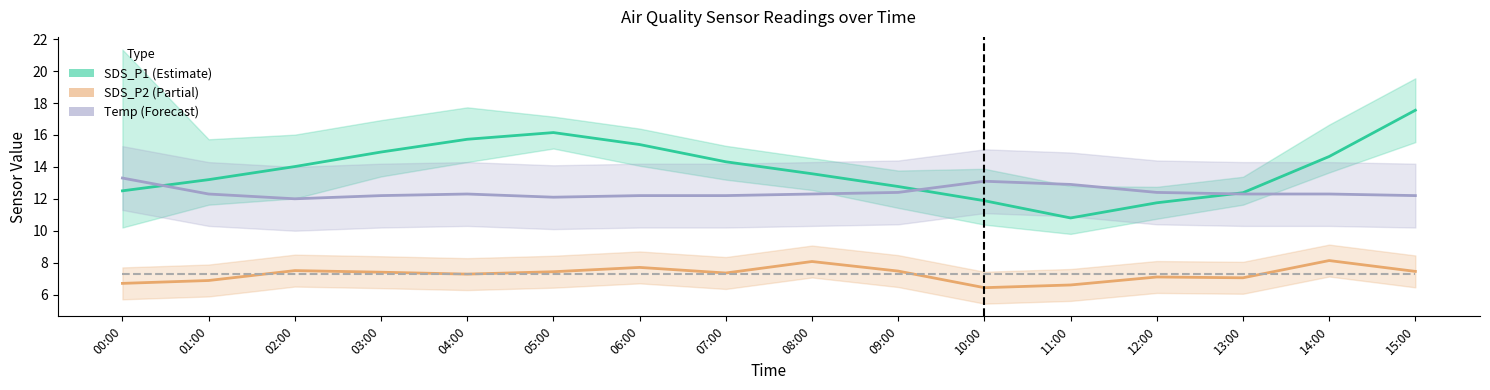

Reading left to right, what are all the values shown in this chart?

SDS_P1 (Estimate): 00:00=12.5	01:00=13.2	02:00=14.0	03:00=14.9	04:00=15.7	05:00=16.1	06:00=15.4	07:00=14.3	08:00=13.6	09:00=12.8	10:00=11.9	11:00=10.8	12:00=11.8	13:00=12.4	14:00=14.7	15:00=17.6
SDS_P2 (Partial): 00:00=6.7	01:00=6.9	02:00=7.5	03:00=7.4	04:00=7.3	05:00=7.4	06:00=7.7	07:00=7.3	08:00=8.1	09:00=7.5	10:00=6.4	11:00=6.6	12:00=7.1	13:00=7.0	14:00=8.1	15:00=7.5
Temp (Forecast): 00:00=13.3	01:00=12.3	02:00=12.0	03:00=12.2	04:00=12.3	05:00=12.1	06:00=12.2	07:00=12.2	08:00=12.3	09:00=12.4	10:00=13.1	11:00=12.9	12:00=12.4	13:00=12.3	14:00=12.3	15:00=12.2